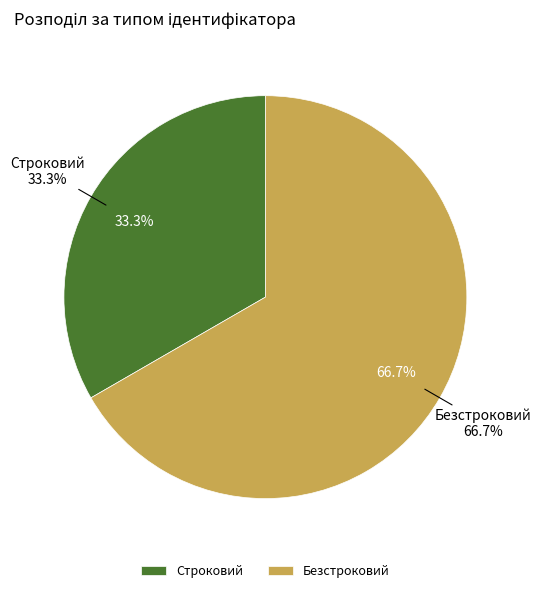

How many slices are in this pie chart?

2